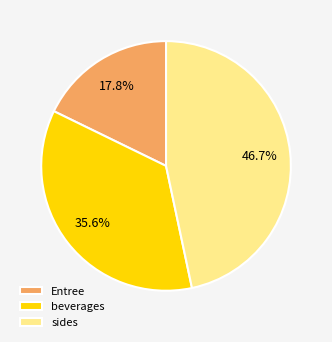

Approximately how many times larger is the value at Entree compared to sides?

0.4